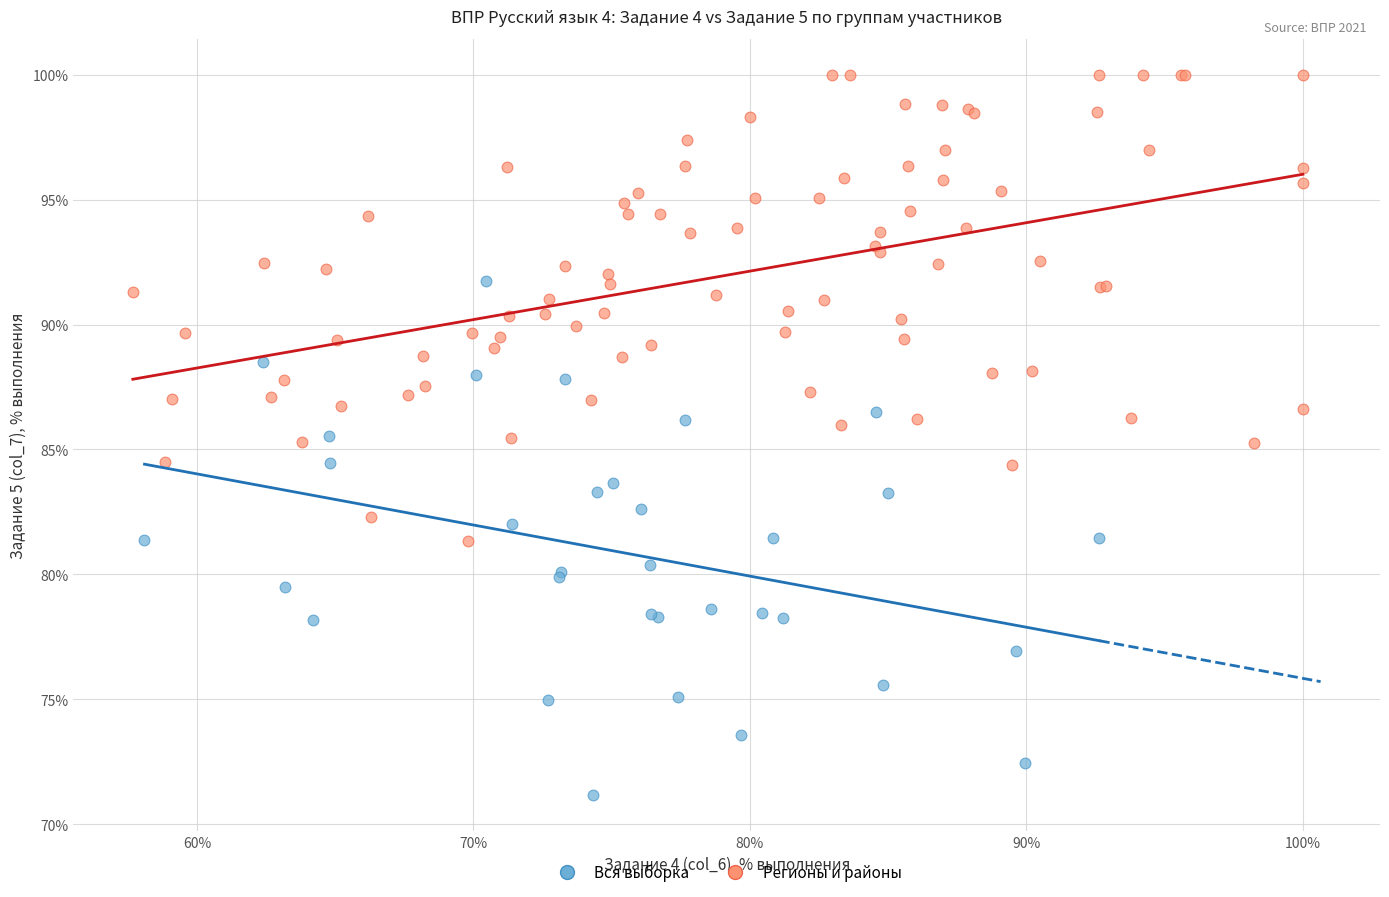

Which series reaches the maximum Y coordinate?

Регионы и районы